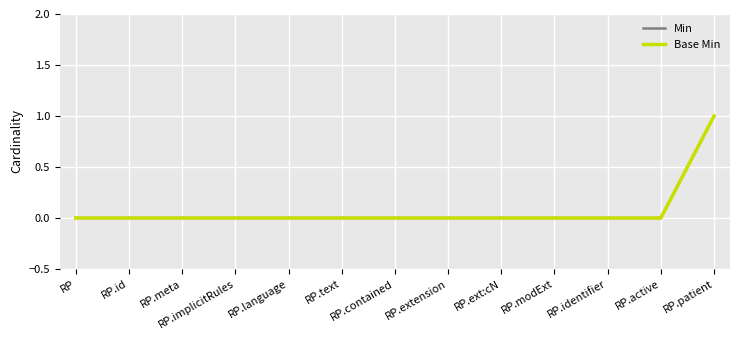

Which series changed the most between RP and RP.patient?

Min